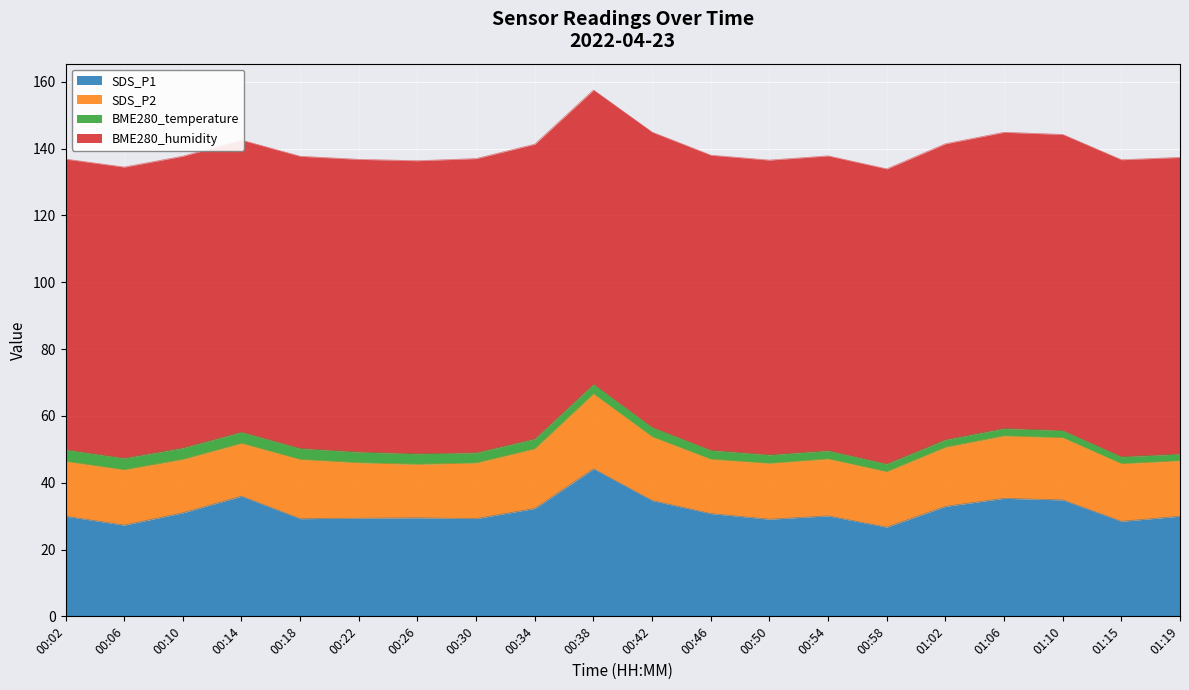

How many values in the SDS_P1 series exceed 30?

10